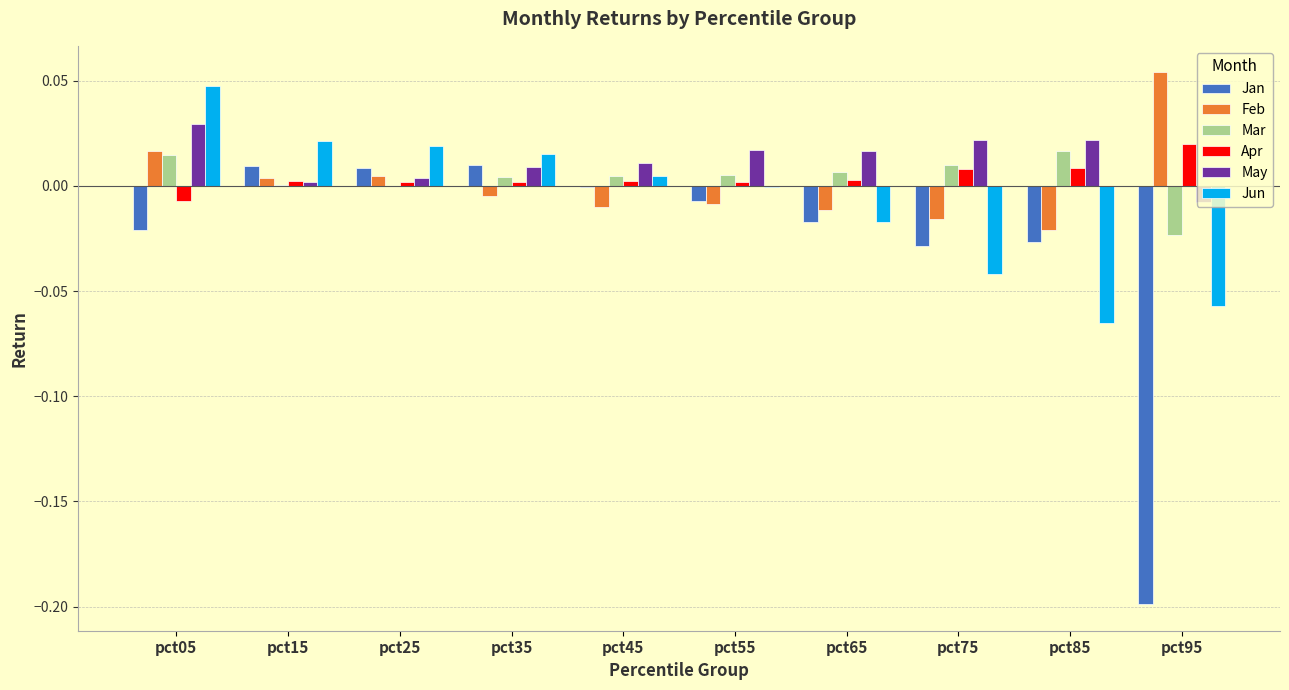

How many values in Feb are above zero?

4